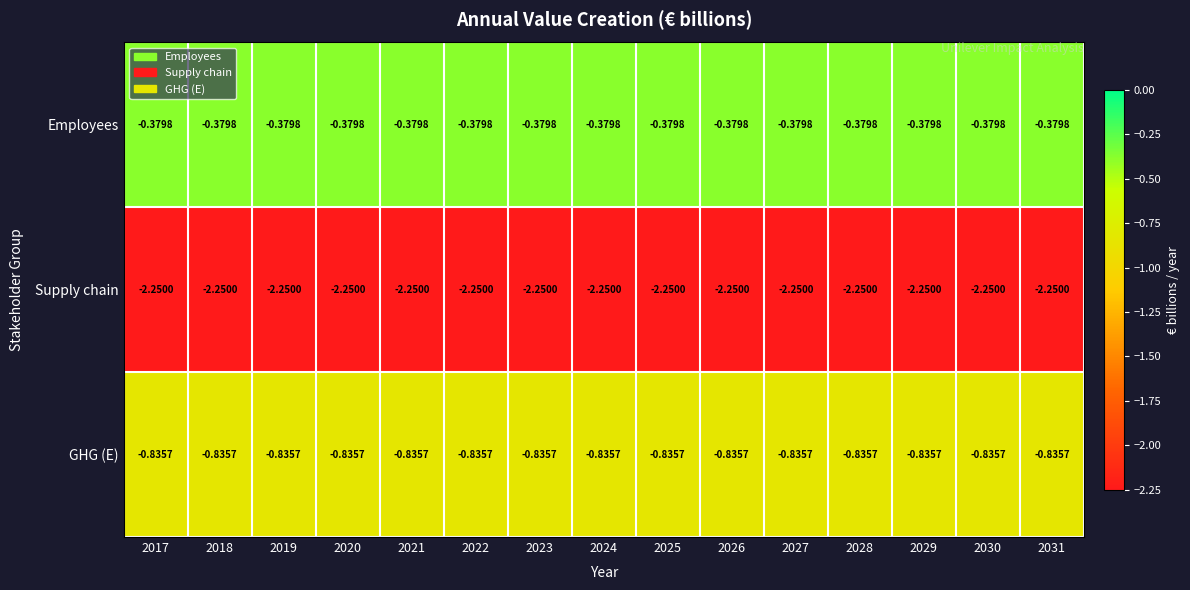

Is the value of GHG (E) at 2027 greater than the value of Supply chain at 2026?

Yes